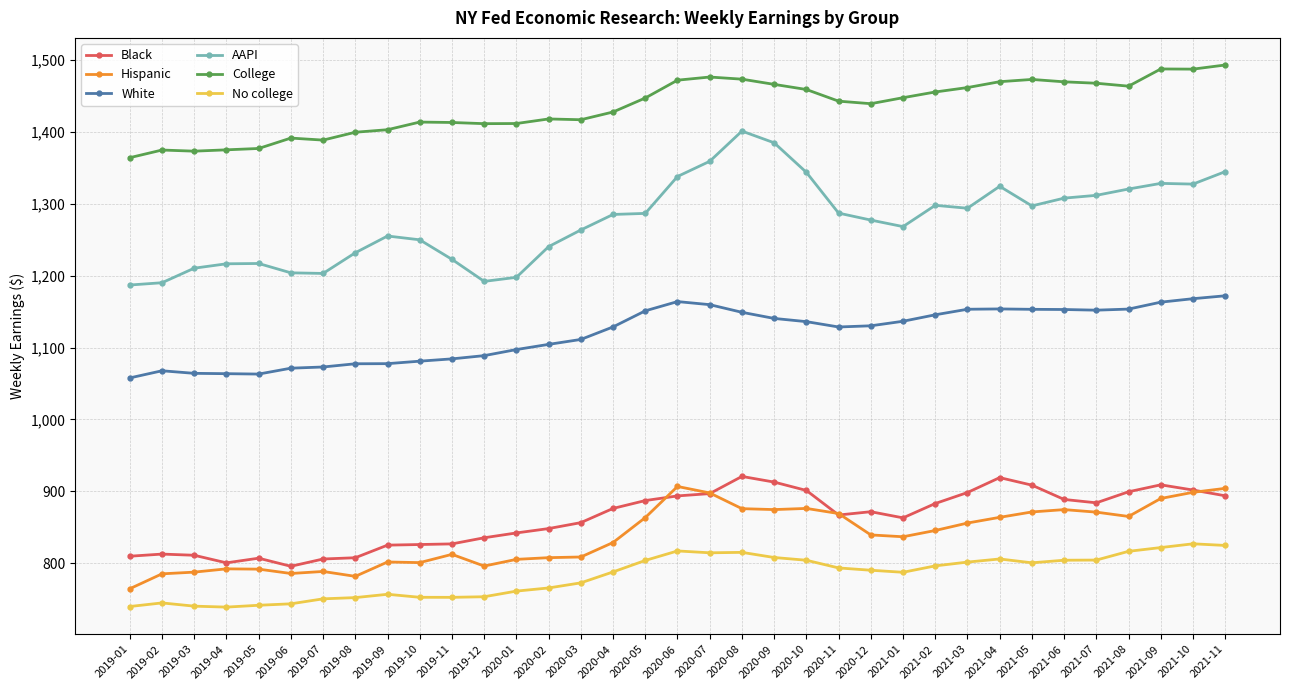

Does the chart display data point markers on the line(s)?

Yes